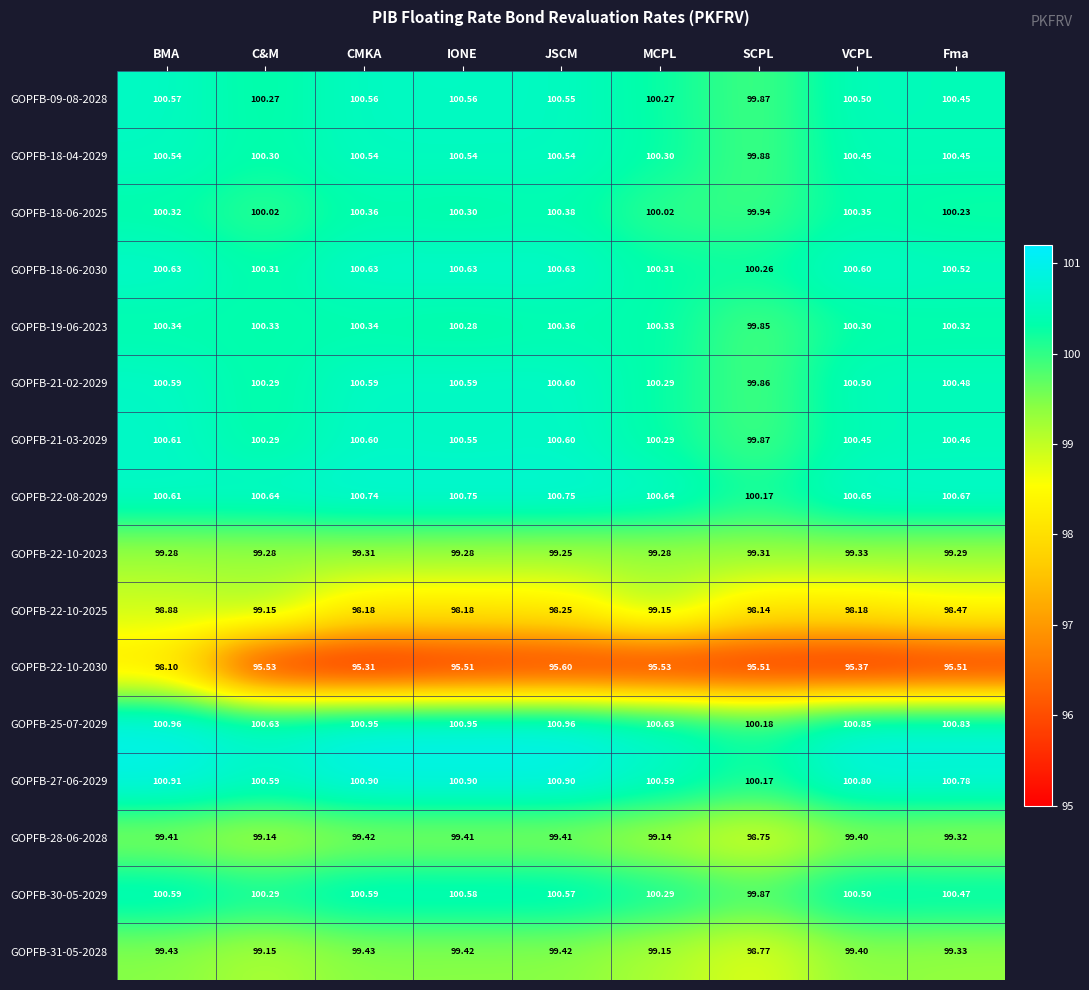

Is the value of GOPFB-27-06-2029 at MCPL greater than the value of GOPFB-22-10-2025 at SCPL?

Yes